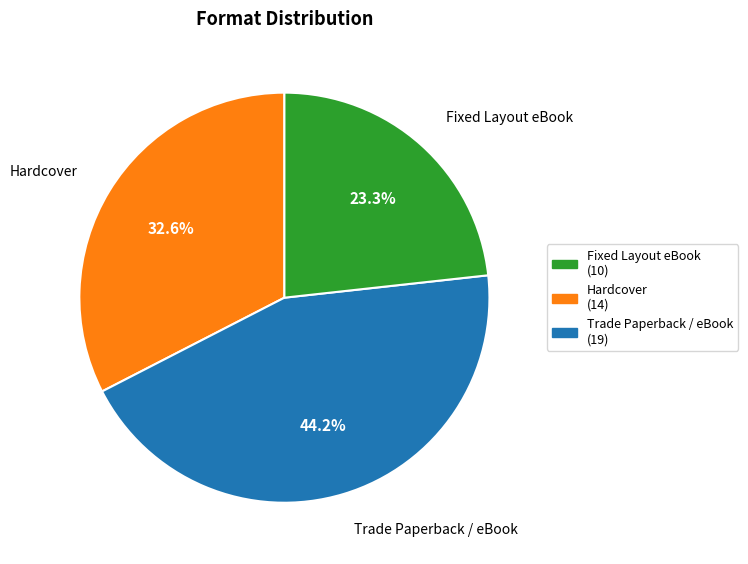

Does any single category account for the majority?

No